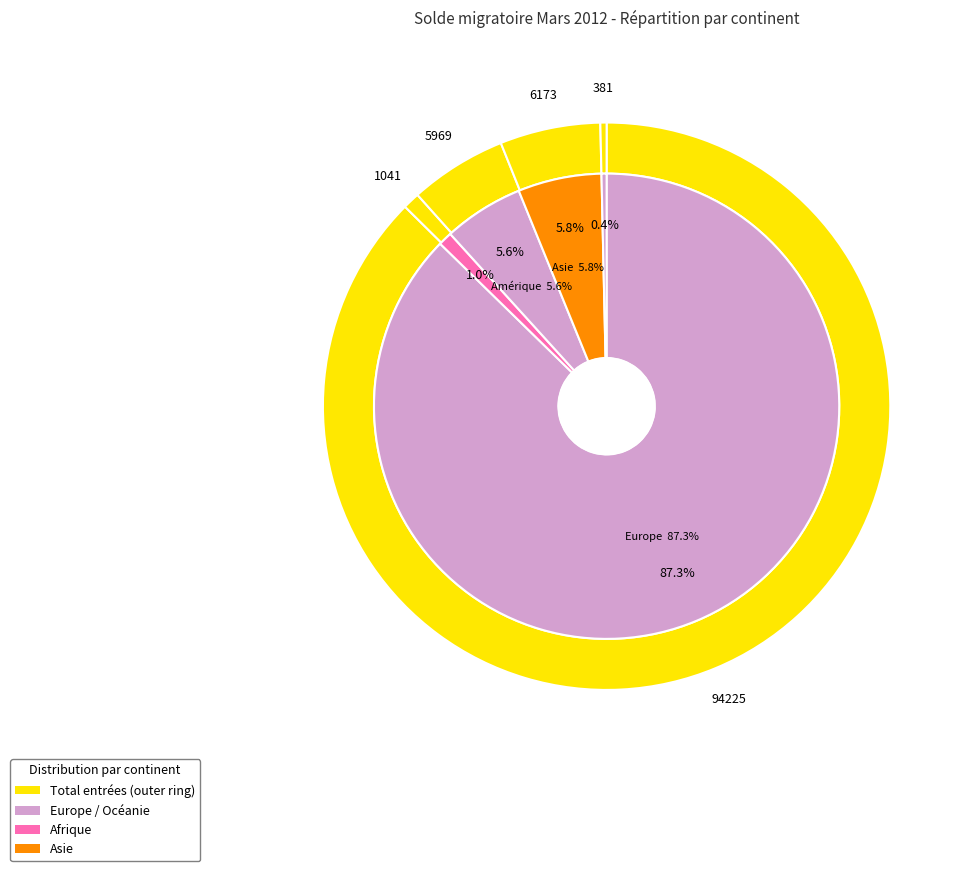

To the nearest percent, what is the average slice percentage?

20%